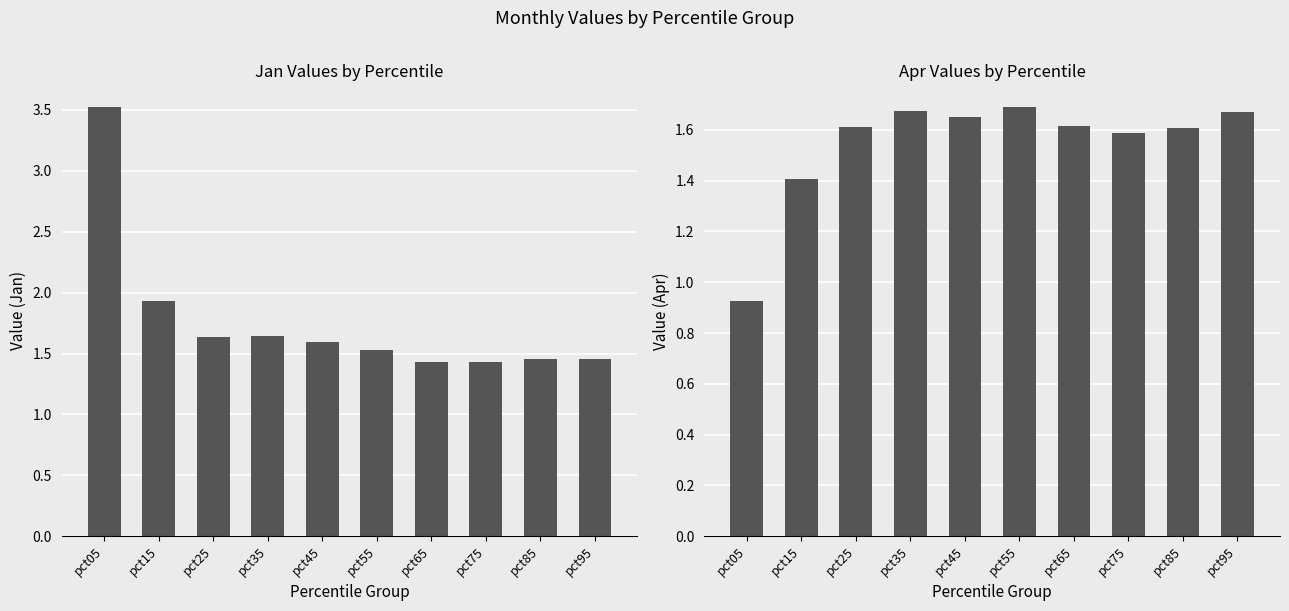

Is it true that Apr equals 1.7 at pct35?

True